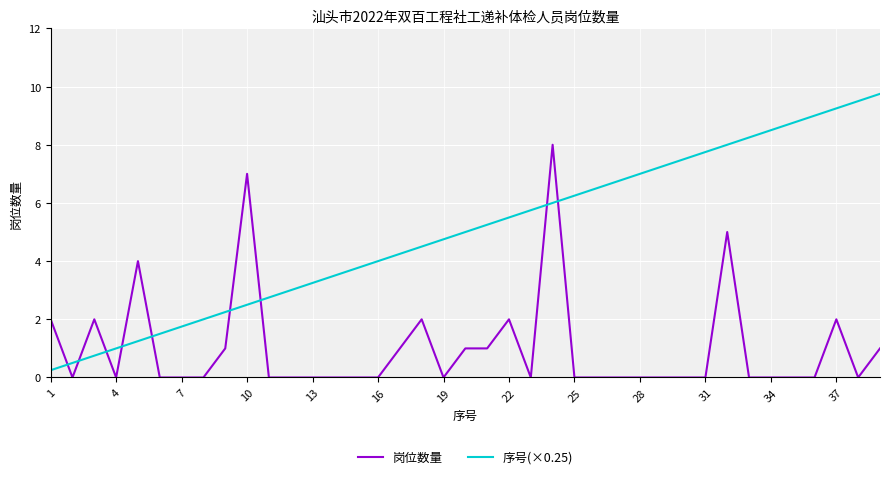

List the series in order of their overall mean, lowest first.

岗位数量, 序号(×0.25)